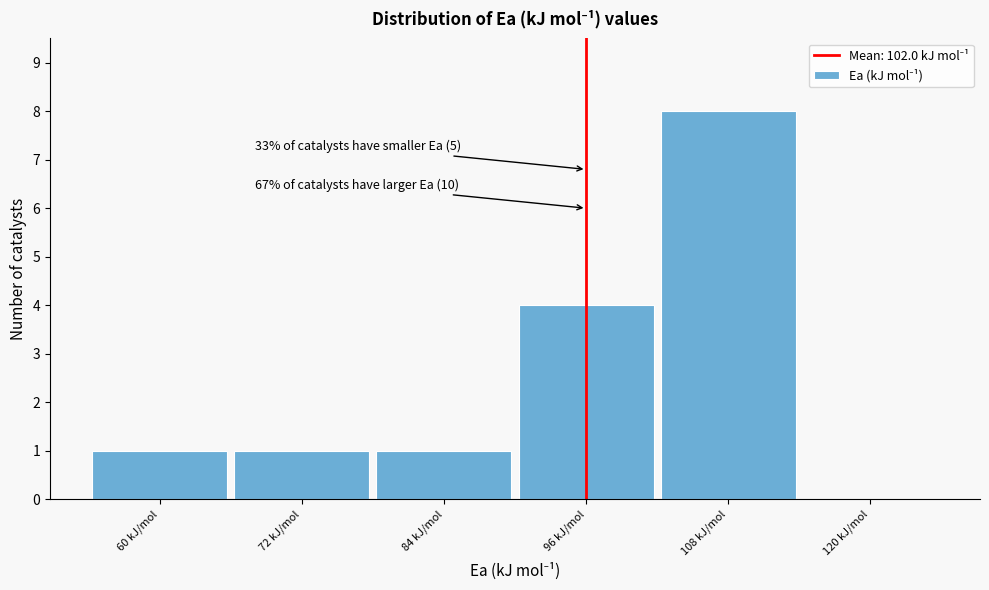

Reading left to right, list all the values displayed in this chart.

60 kJ/mol=1	72 kJ/mol=1	84 kJ/mol=1	96 kJ/mol=4	108 kJ/mol=8	120 kJ/mol=0